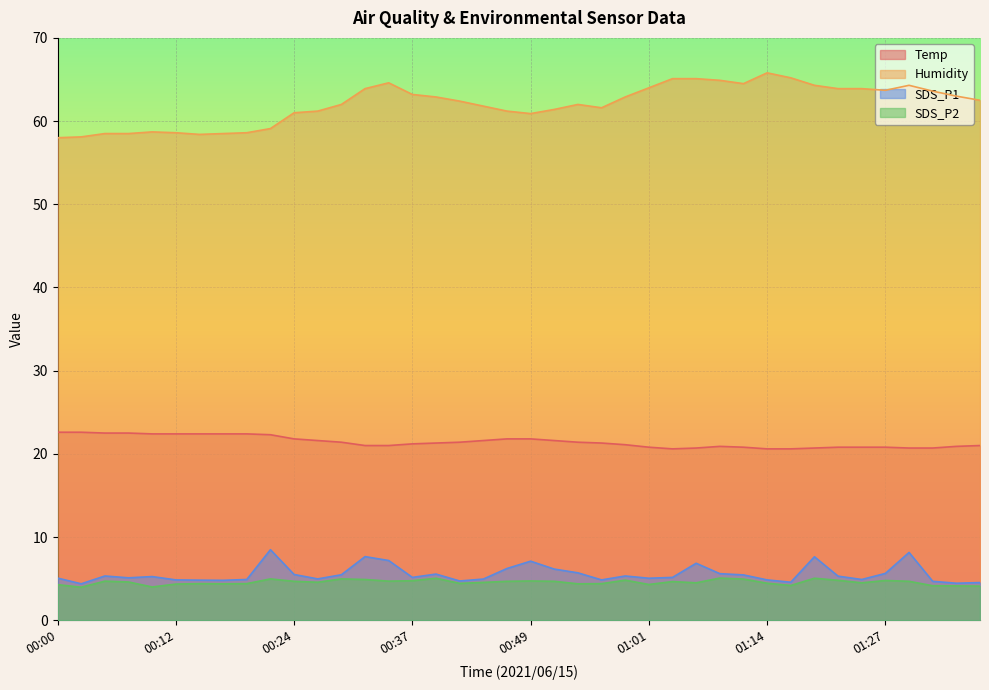

What is the spread (max minus min) of values at 00:34?

59.9